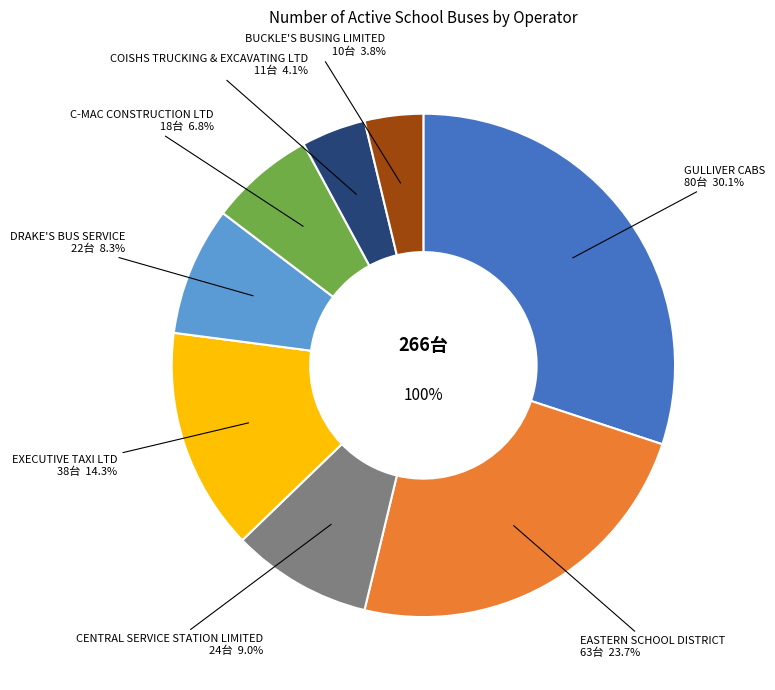

Rank the categories by value from highest to lowest.

GULLIVER CABS, EASTERN SCHOOL DISTRICT, EXECUTIVE TAXI LTD, CENTRAL SERVICE STATION LIMITED, DRAKE'S BUS SERVICE, C-MAC CONSTRUCTION LTD, COISHS TRUCKING & EXCAVATING LTD, BUCKLE'S BUSING LIMITED